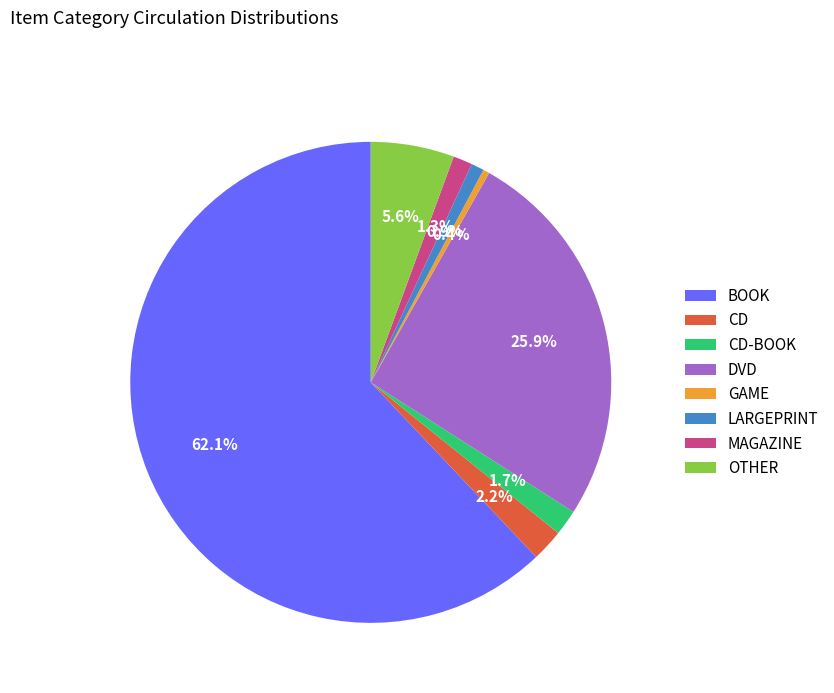

To the nearest percent, what is the difference between the BOOK and CD slice percentages?

60%